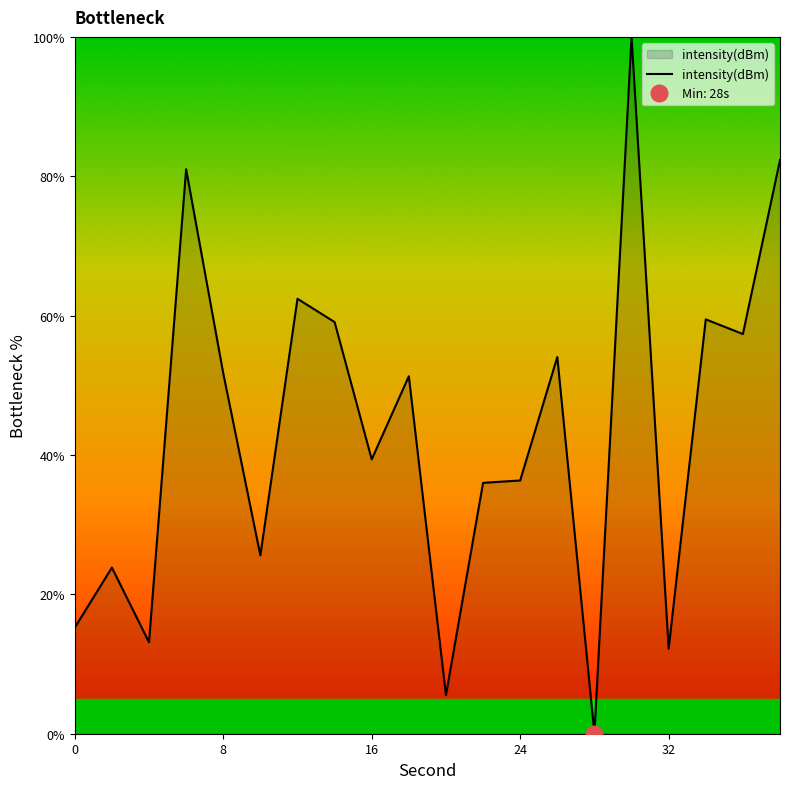

True or false: the data shows 15.2 at 0.

True